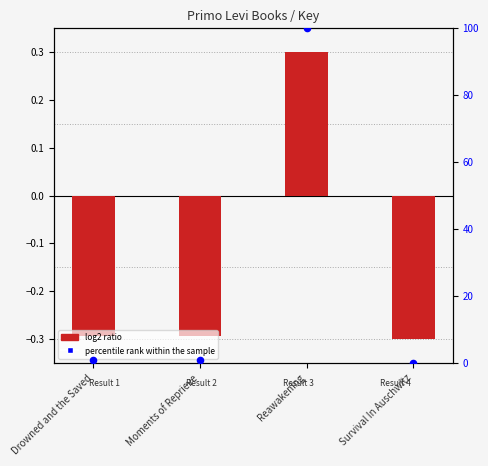

What are all the series names shown in the legend?

log2 ratio, percentile rank within the sample